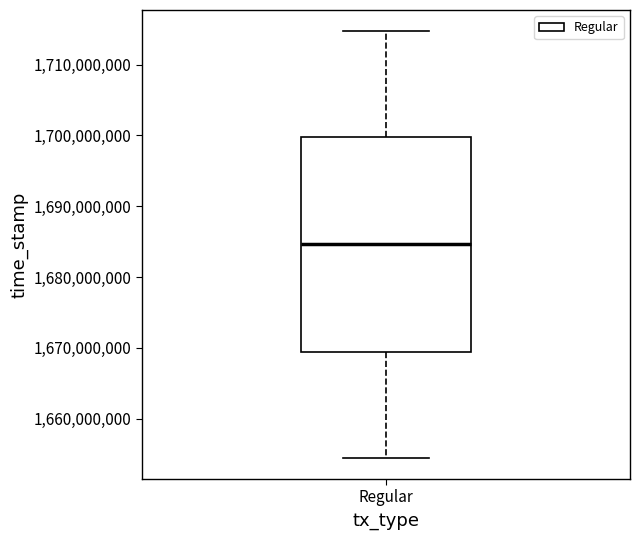

Read this box plot against the y-axis: the position of the median line, the range covered by the box, and the ends of both whiskers. The values are not printed on the chart, so give them approximately, as read against the axis.

median 1685000000, box 1669000000 to 1700000000, whiskers 1654000000 to 1715000000